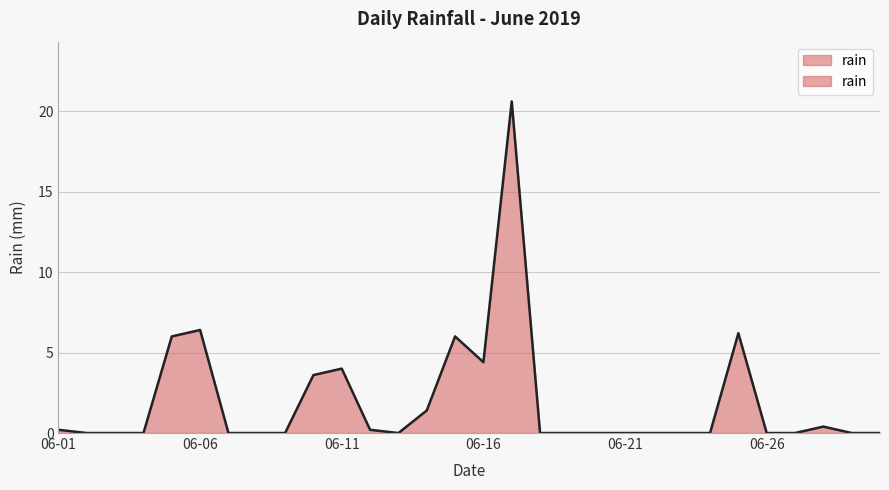

True or false: the data has more than 2 interior local peaks.

True